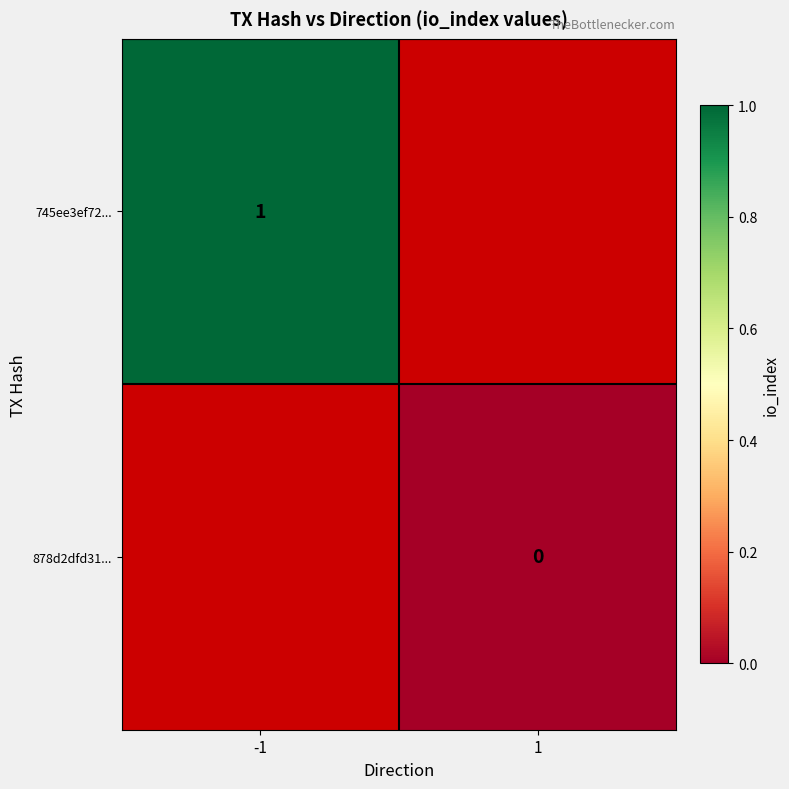

The 745ee3ef72... series shows 1.5 at -1. True or false?

False